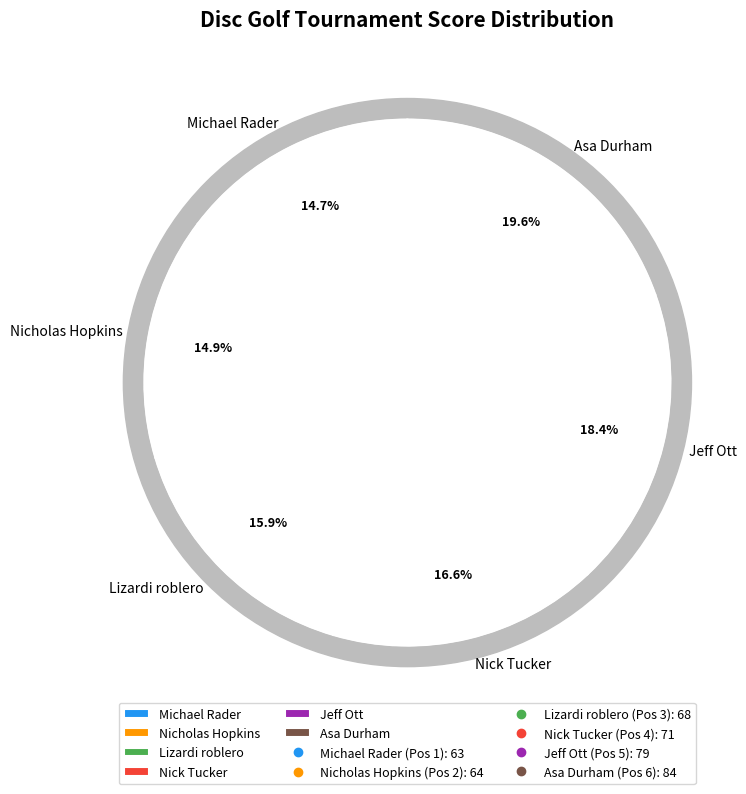

To the nearest percent, what is the difference between the largest and smallest slice percentages?

5%